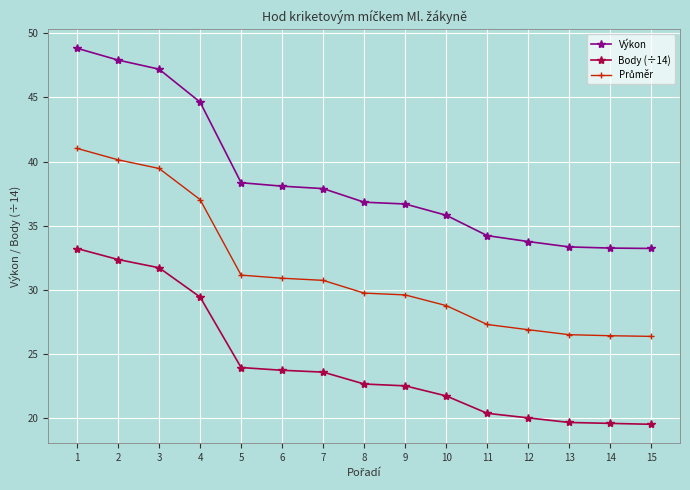

The Body (÷14) series shows 19.6 at 14. True or false?

True